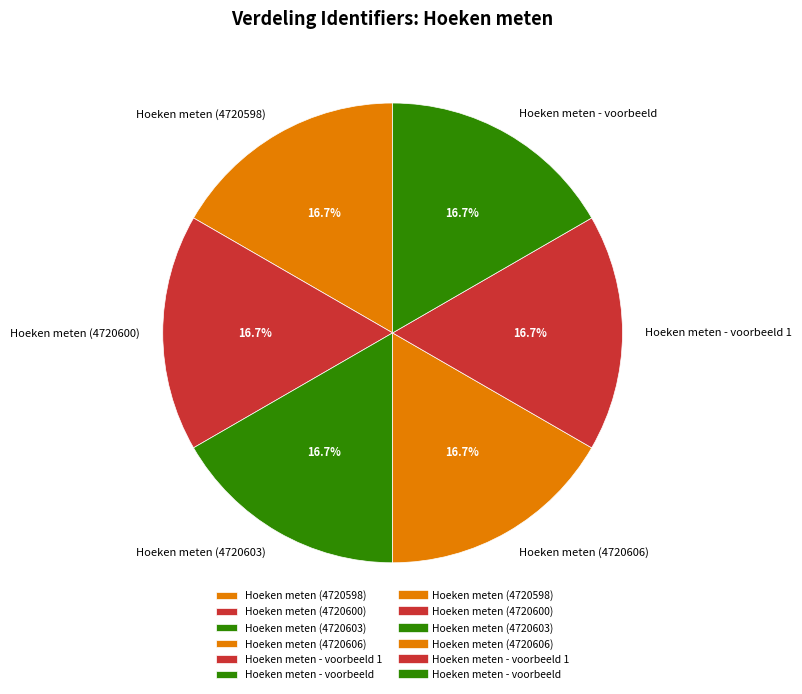

Is Hoeken meten (4720600) the majority of the pie?

No